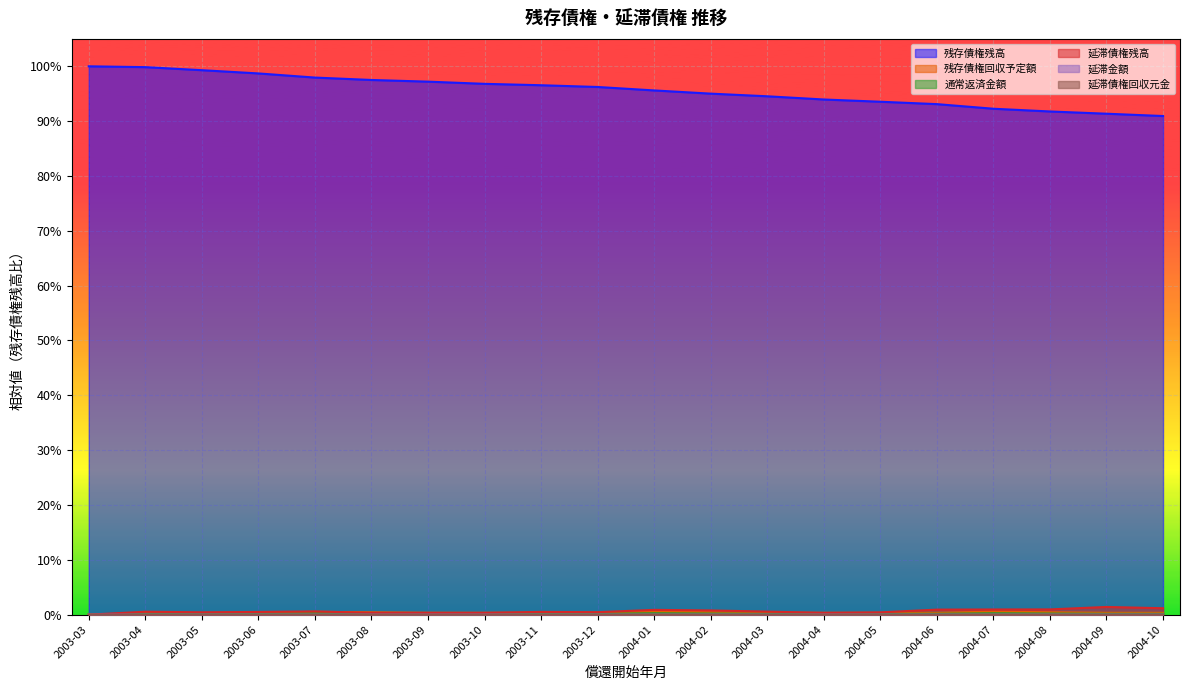

True or false: 残存債権回収予定額 has more than 2 points higher than both neighbors.

True